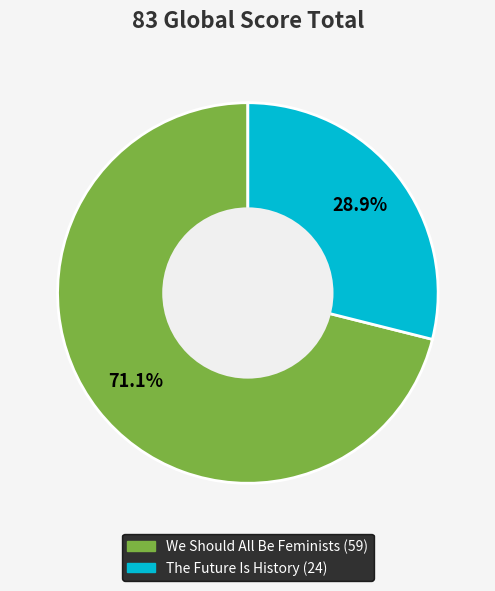

Is there any slice that represents more than half of the pie?

Yes